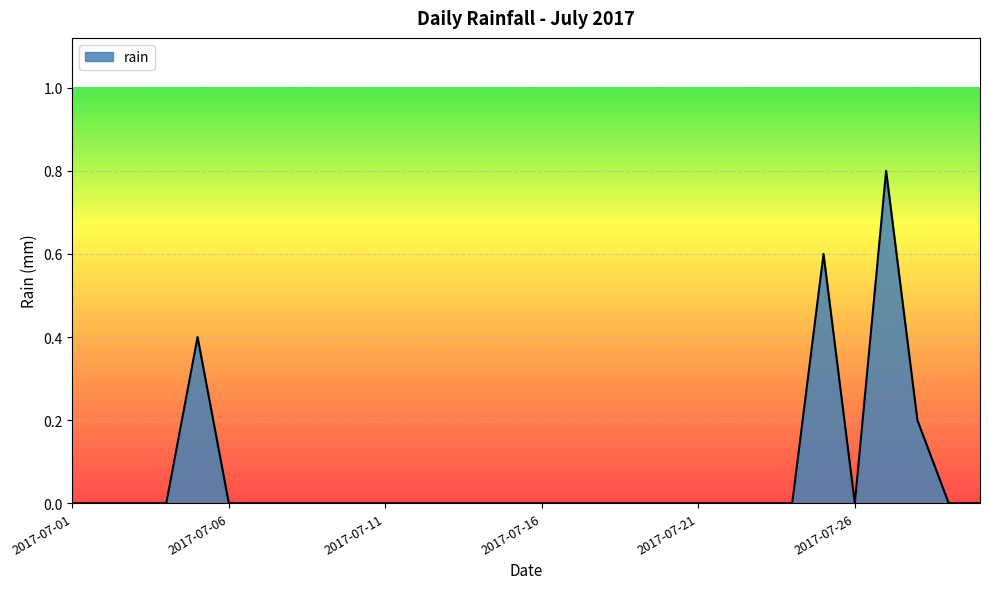

What is the maximum value shown in the chart?

0.8